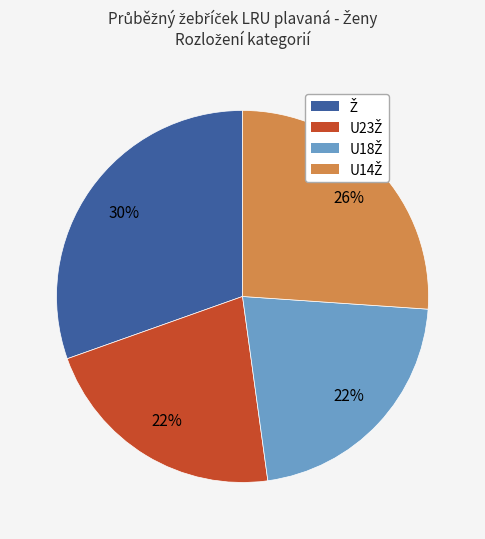

To the nearest percent, what is the average slice percentage?

25%